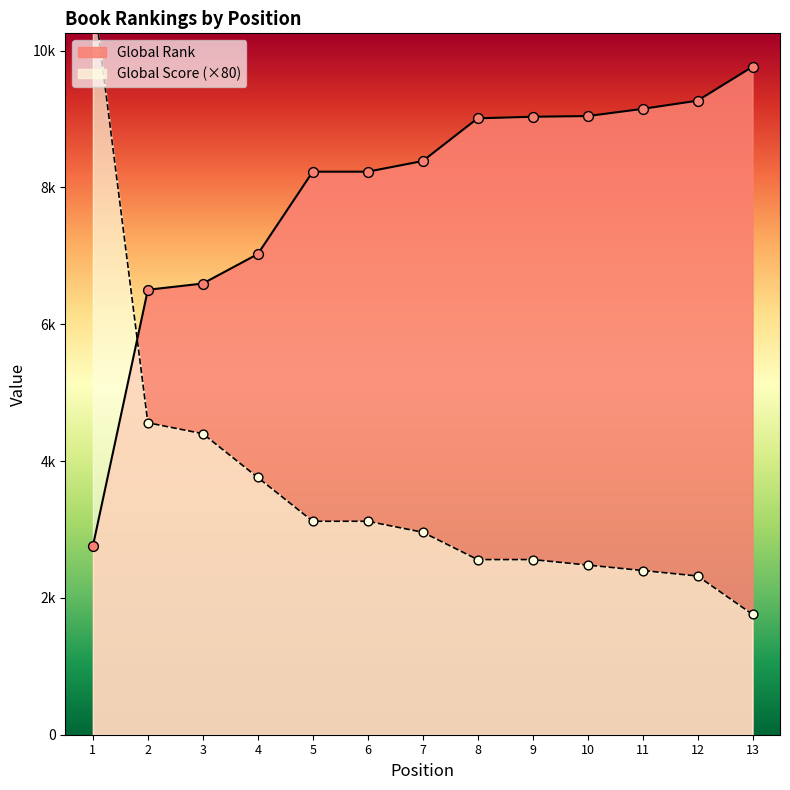

What is the total value across all series at 6?

11350